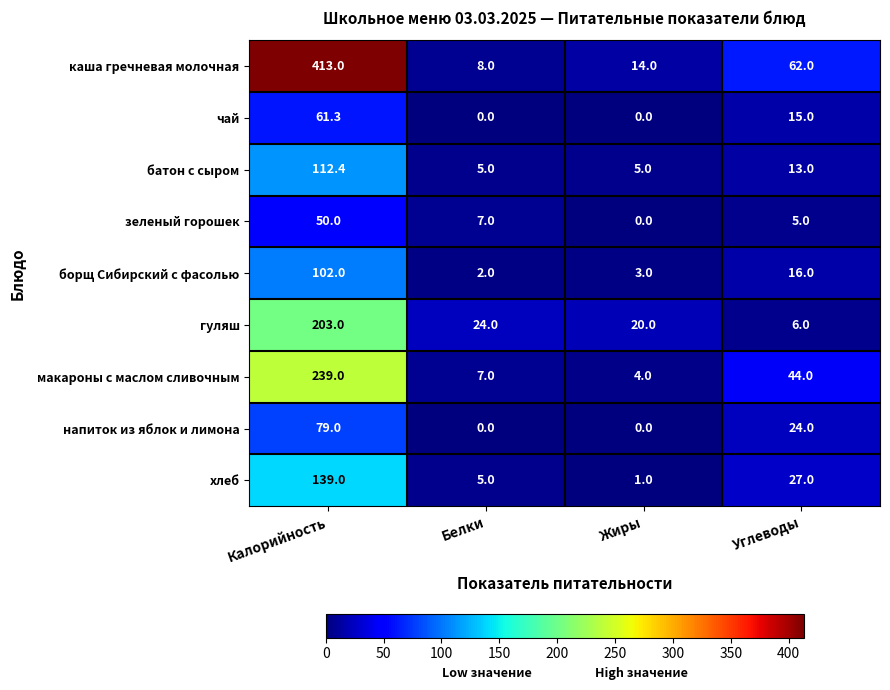

List the series in order of their peak value, lowest first.

зеленый горошек, чай, напиток из яблок и лимона, борщ Сибирский с фасолью, батон с сыром, хлеб, гуляш, макароны с маслом сливочным, каша гречневая молочная